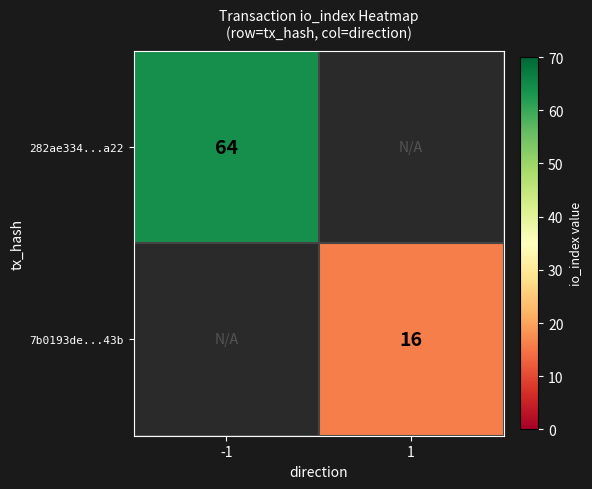

What is the maximum value shown in the chart?

64